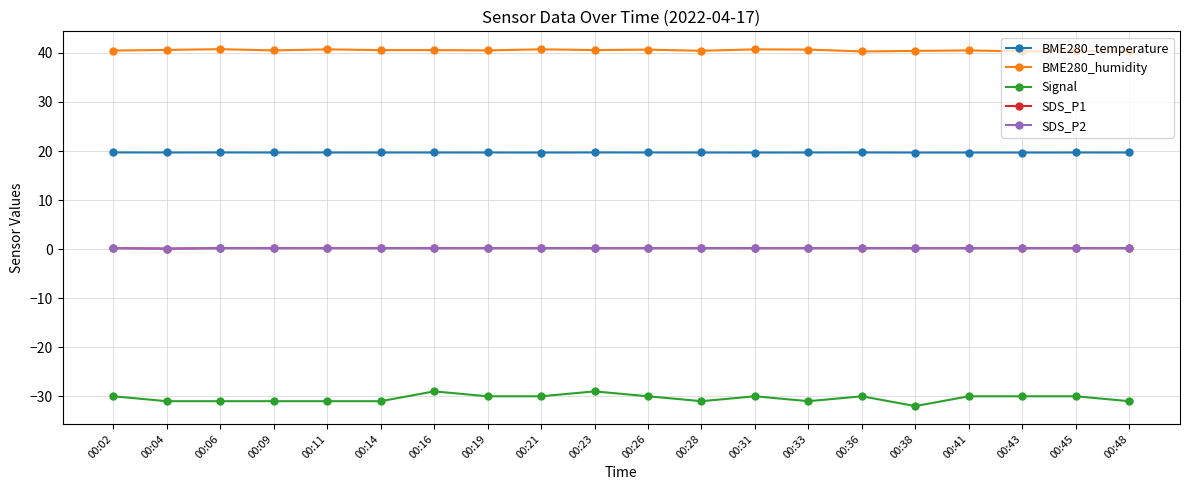

What is the difference between the second highest and second lowest values in the Signal series?

2.0